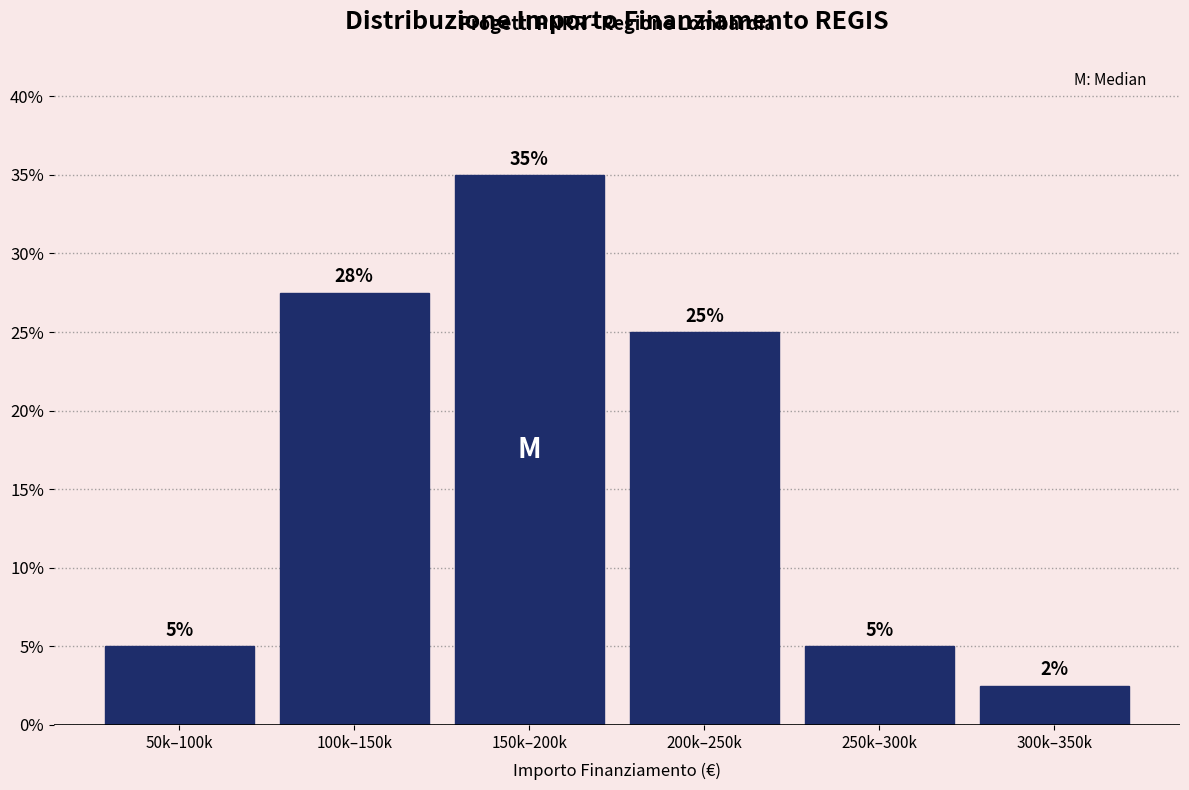

The chart shows a value of 37.7 at 200k–250k. True or false?

False